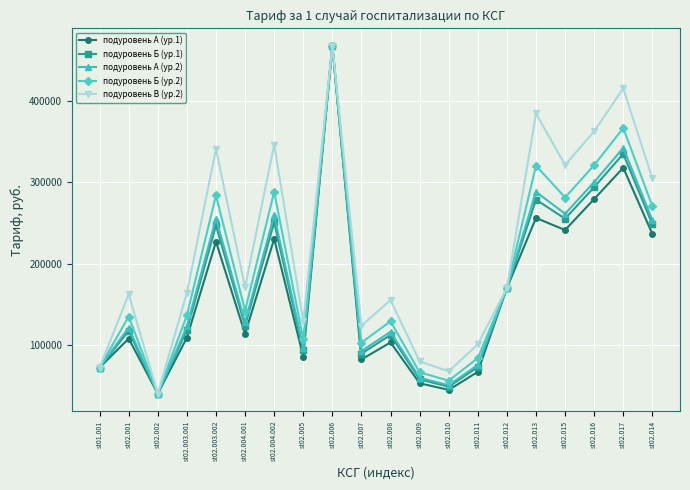

Is the value of подуровень Б (ур.2) at st02.015 greater than the value of подуровень В (ур.2) at st01.001?

Yes